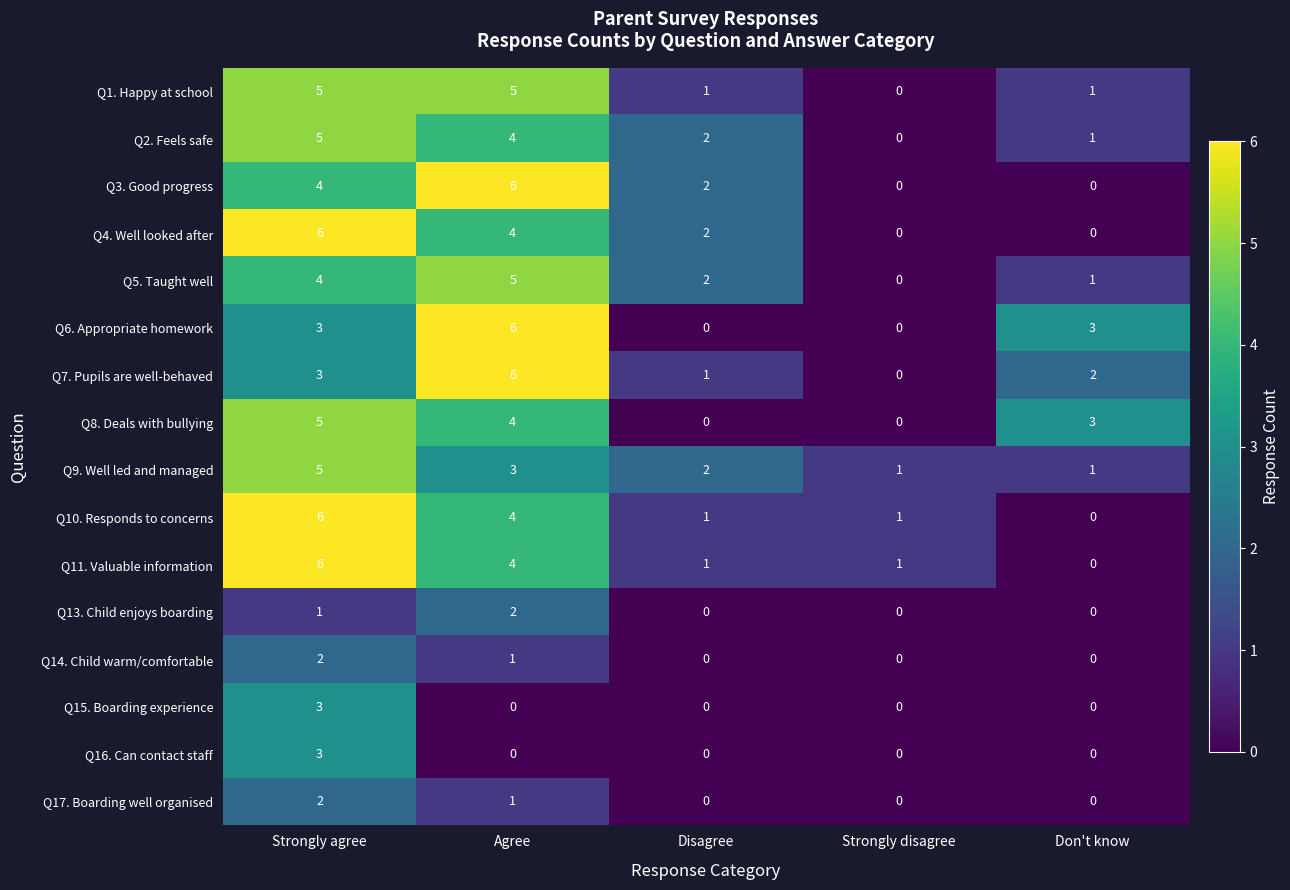

At which label does Q7. Pupils are well-behaved first exceed 2?

Strongly agree